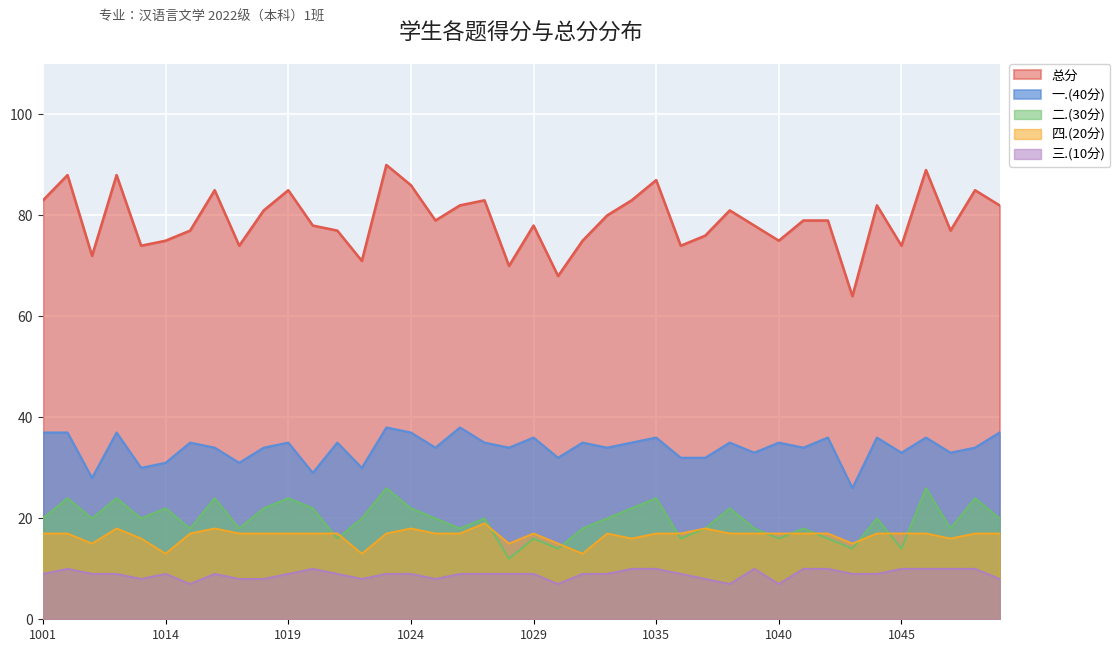

What is the lowest value of the 一.(40分) series?

26